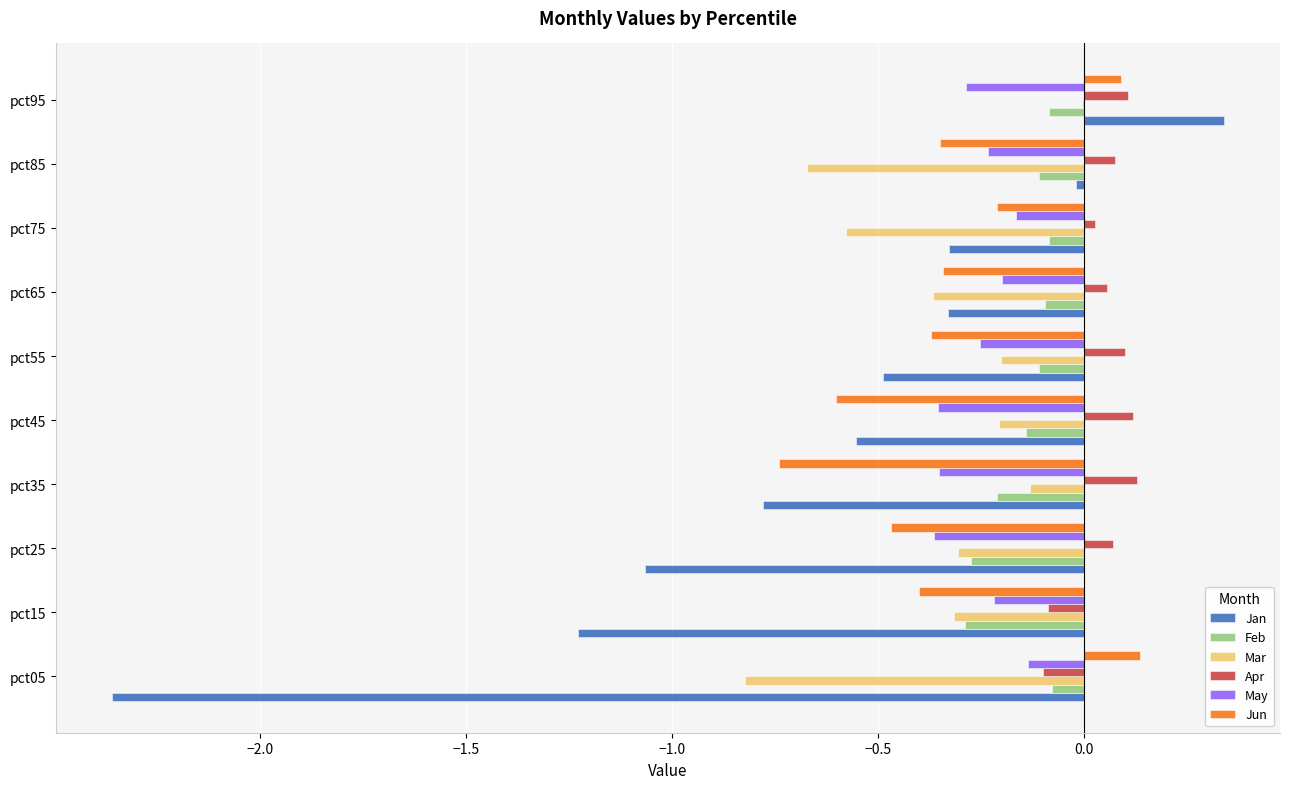

At which label does Mar reach its peak?

pct95